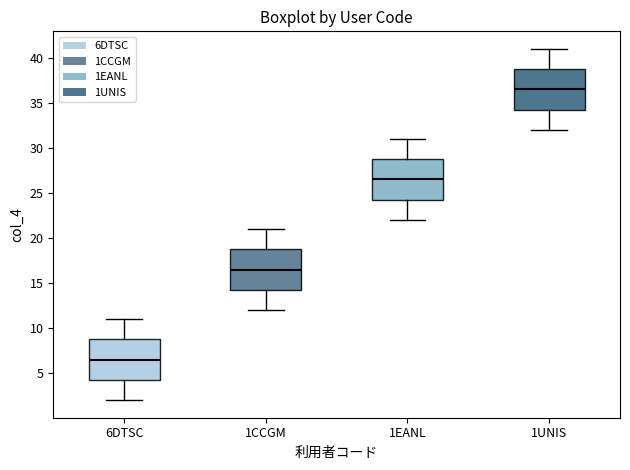

Which box has the highest median line?

1UNIS